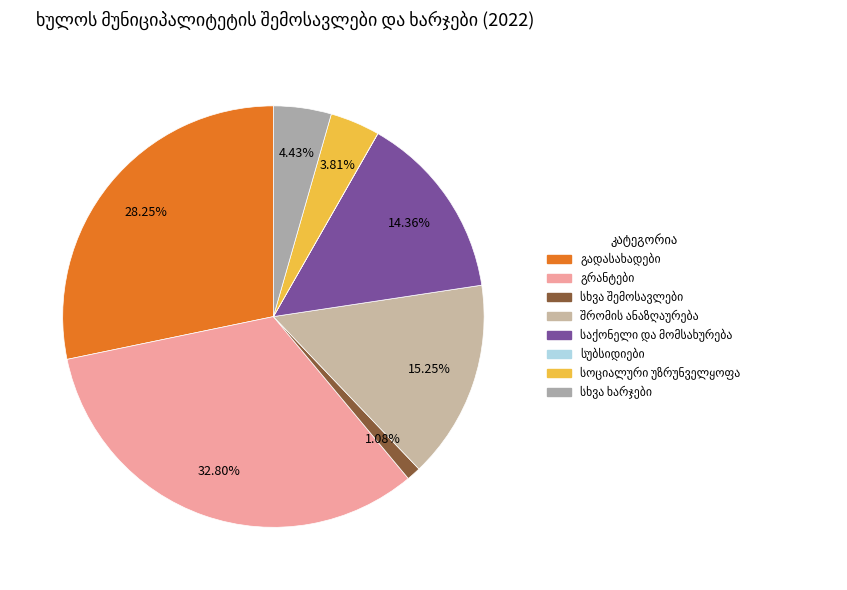

What is the change in value from სხვა შემოსავლები to შრომის ანაზღაურება?

+4476.7